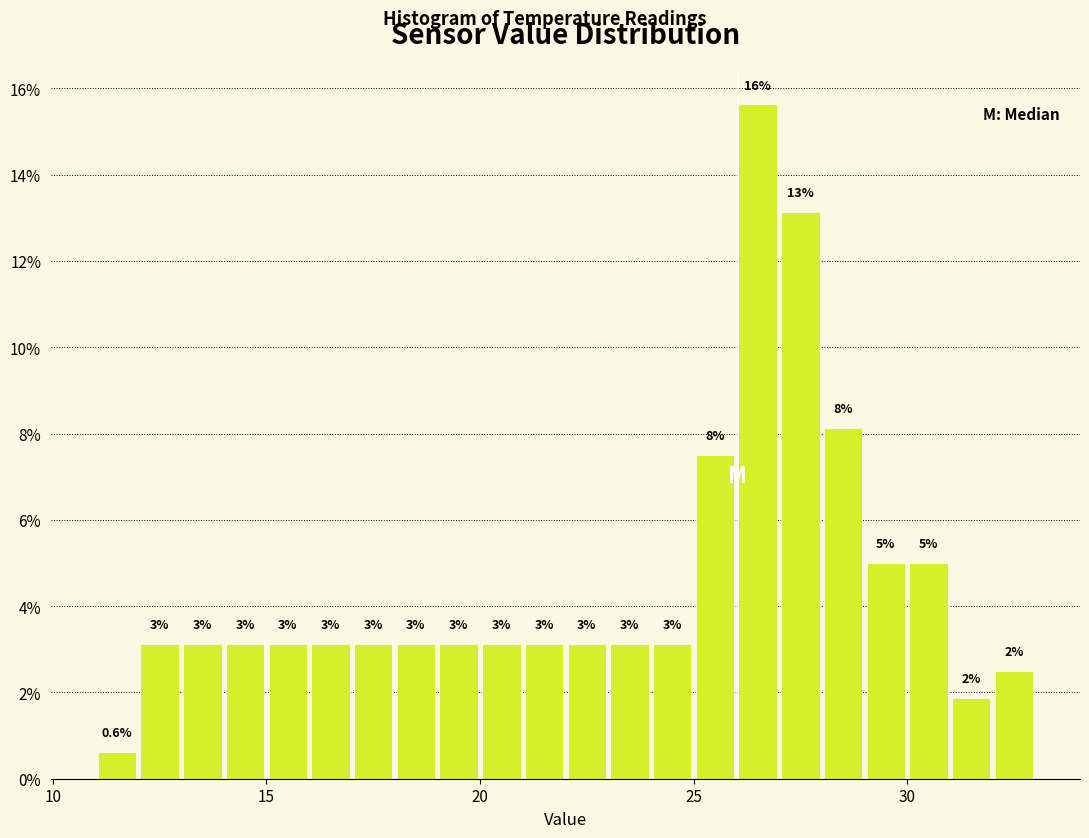

Read against the x-axis, roughly where is the centre of the tallest bar?

26.5